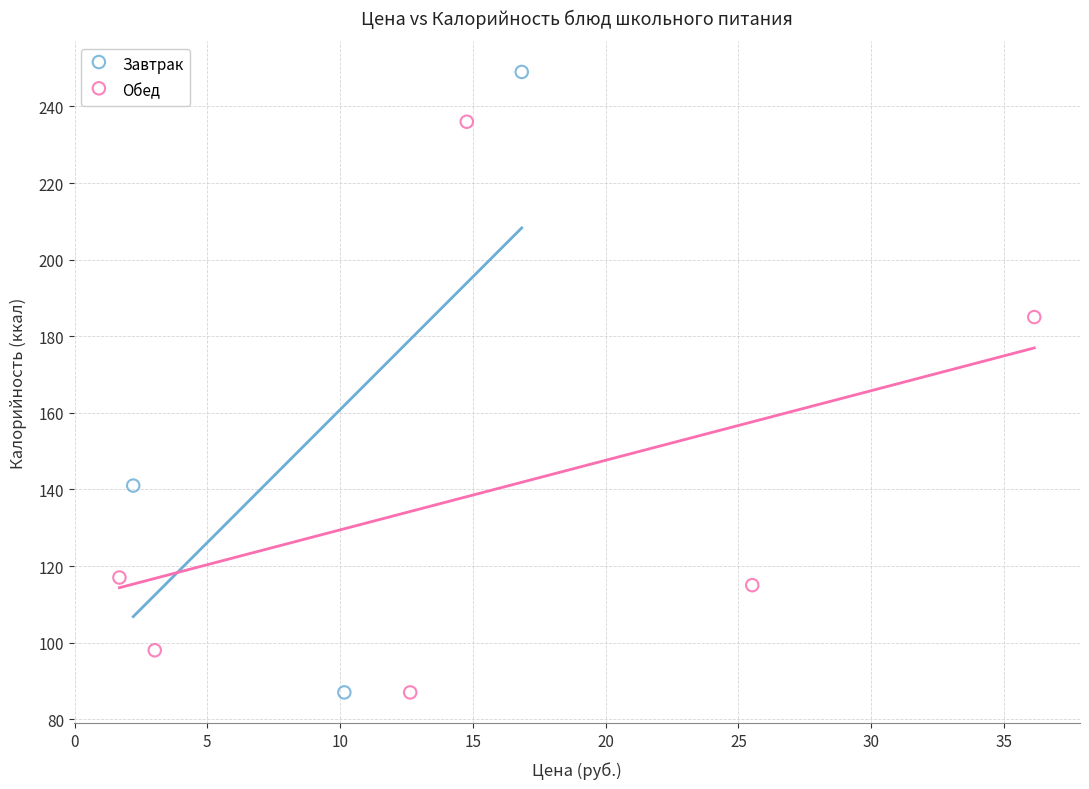

Which series contains the highest Y value?

Завтрак